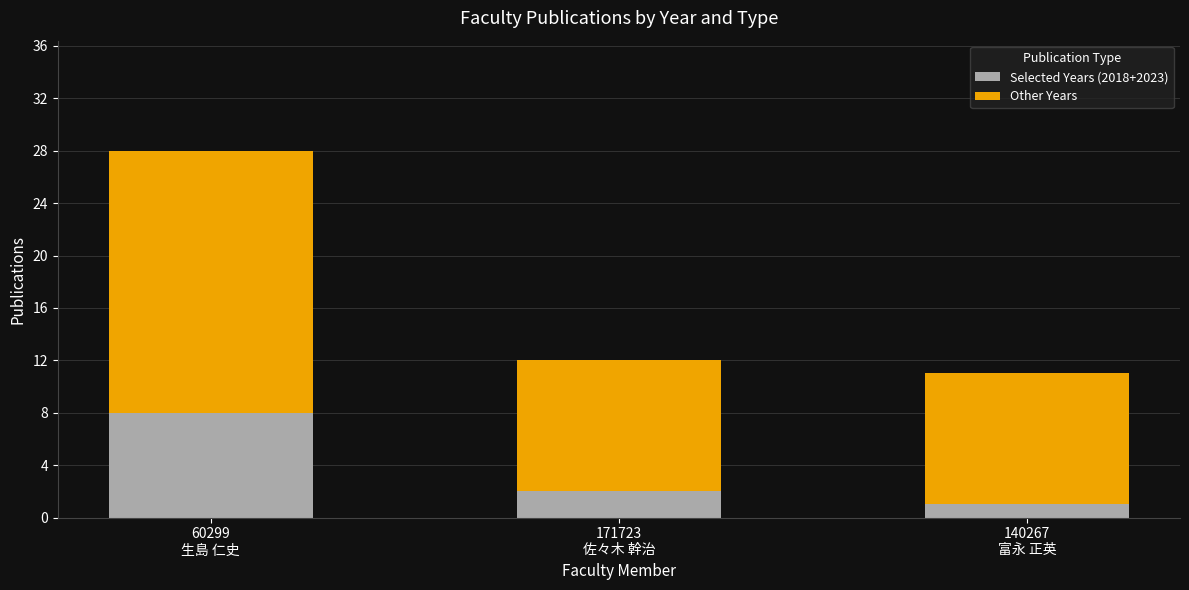

The Selected Years (2018+2023) series shows 2 at 171723
佐々木 幹治. True or false?

True